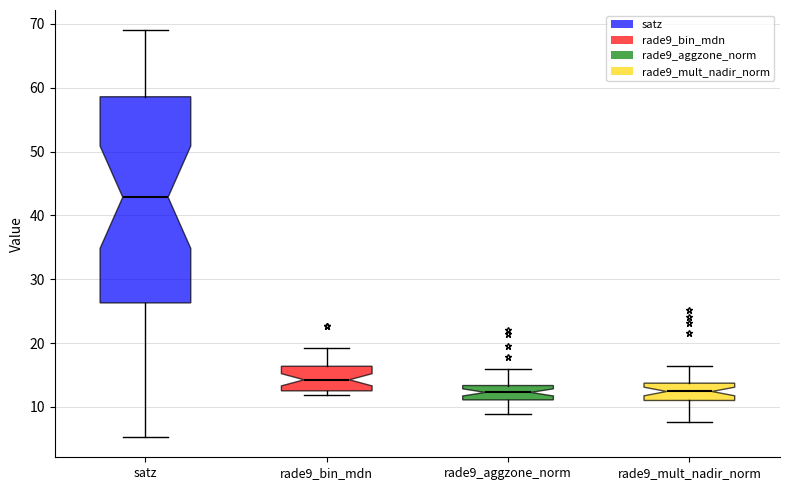

Where does the lower whisker of the box for rade9_aggzone_norm end on the y-axis? The values are not printed on the chart, so give them approximately, as read against the axis.

9